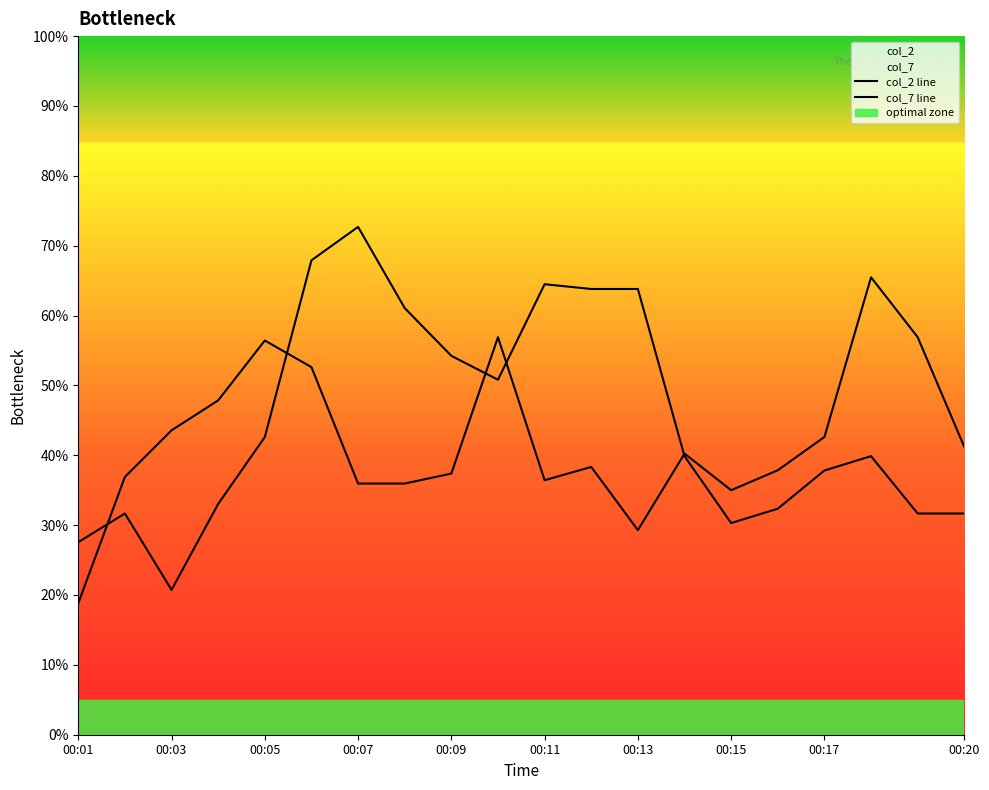

Count the number of categories in the chart.

20